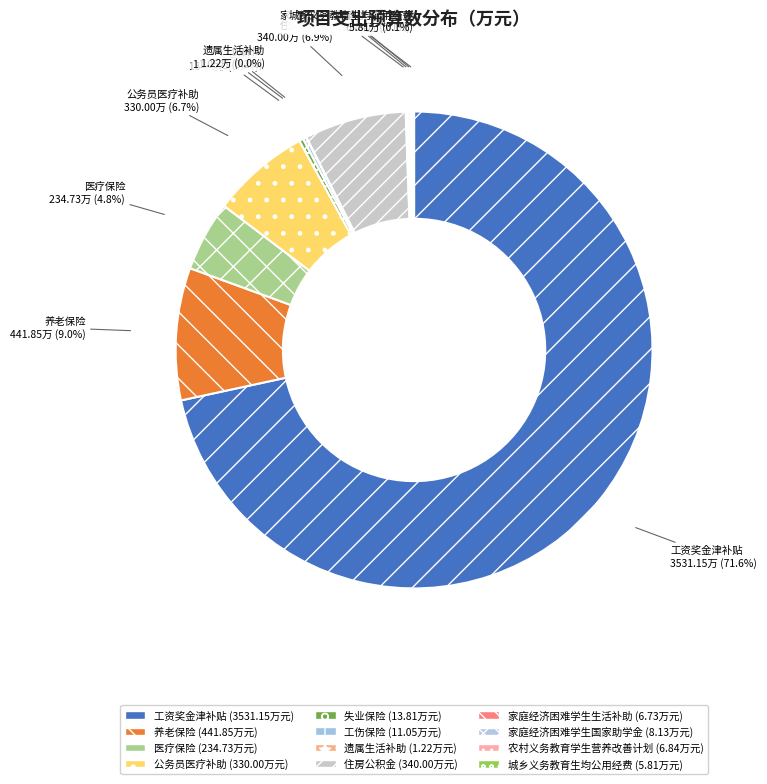

What portion of the pie excludes 家庭经济困难学生生活补助?

99.9%